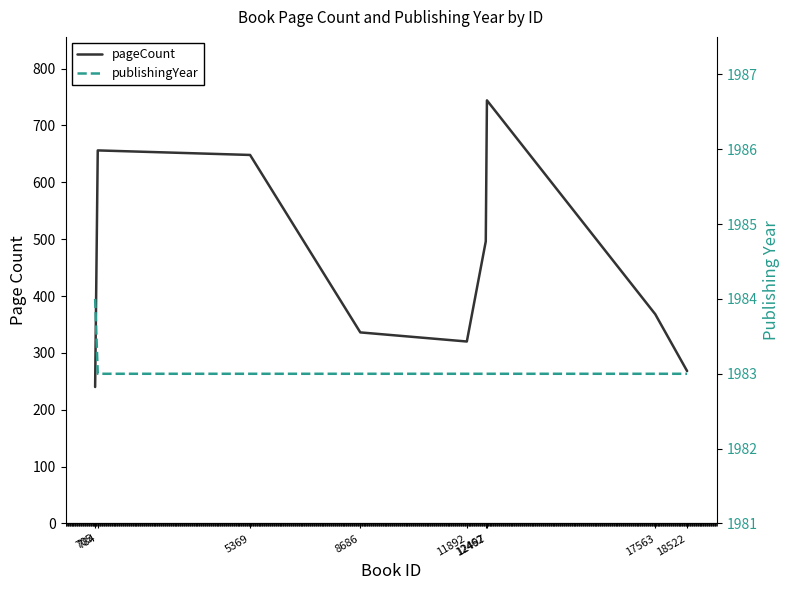

List the series in order of their peak value, lowest first.

pageCount, publishingYear